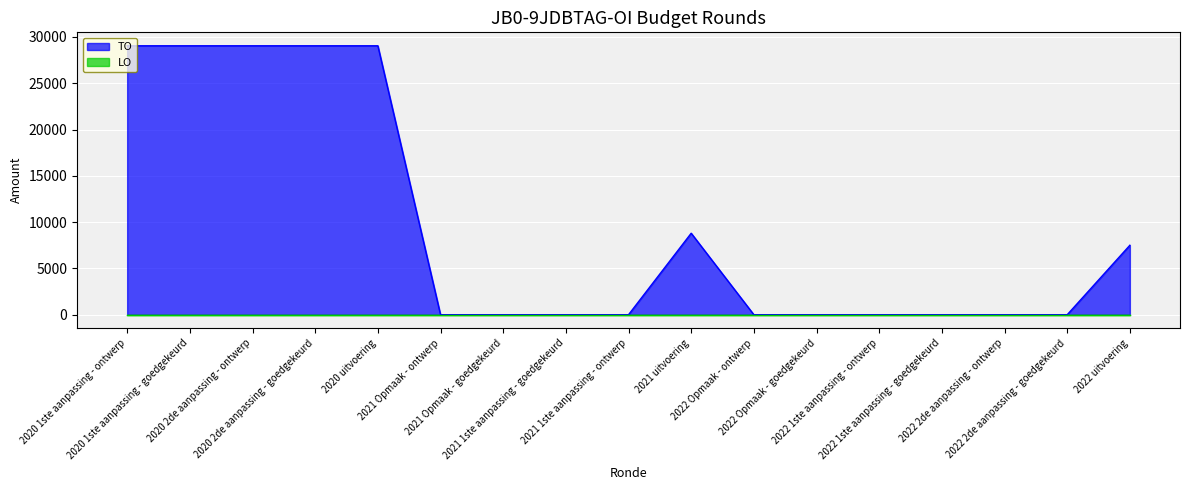

What position from the left is 2022 Opmaak - goedgekeurd?

12